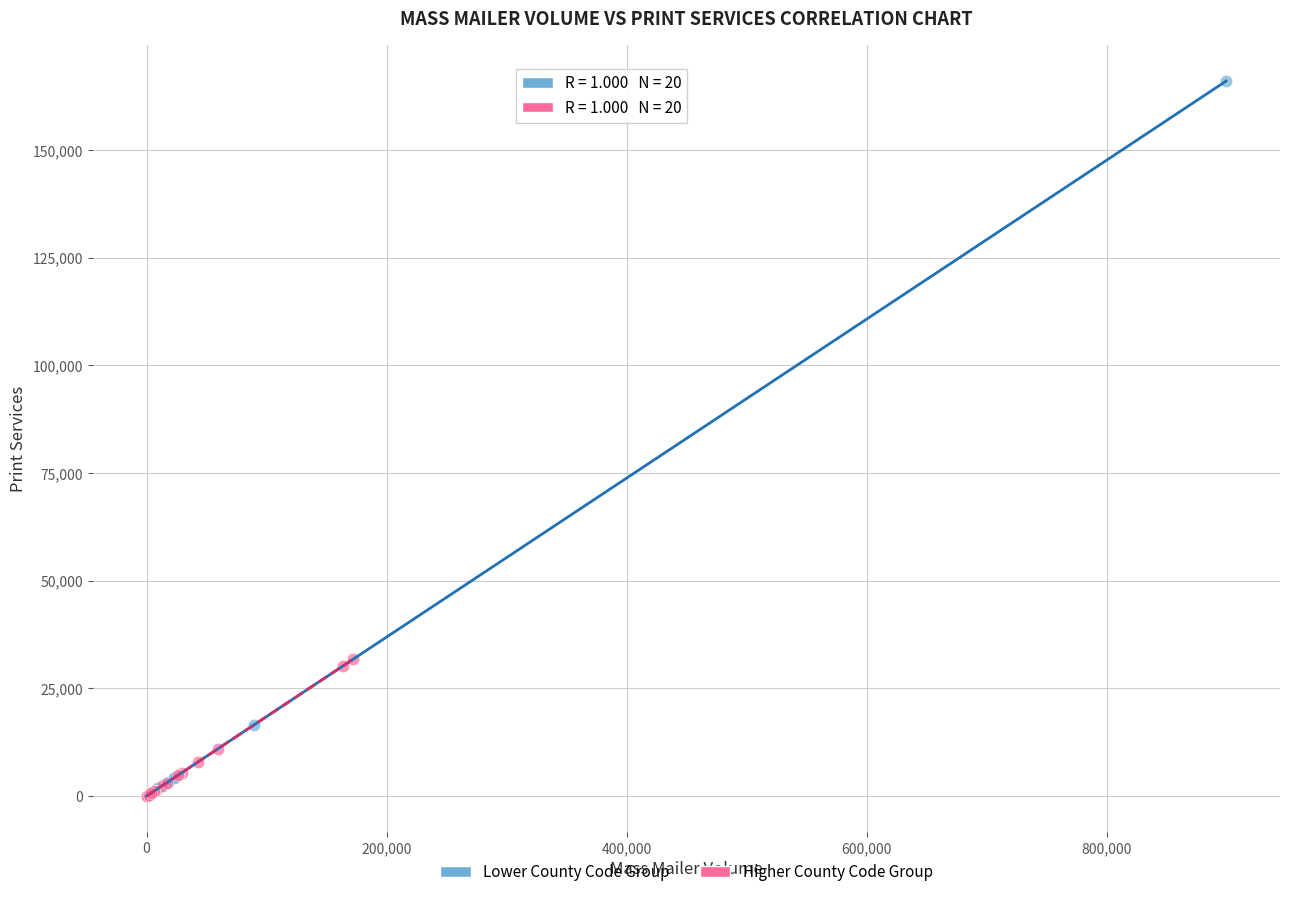

Which series has the largest Y range (max minus min)?

Lower County Code Group